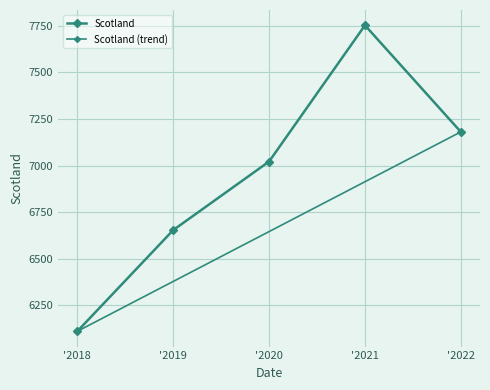

Is it true that the value at '2022 is 7181?

True